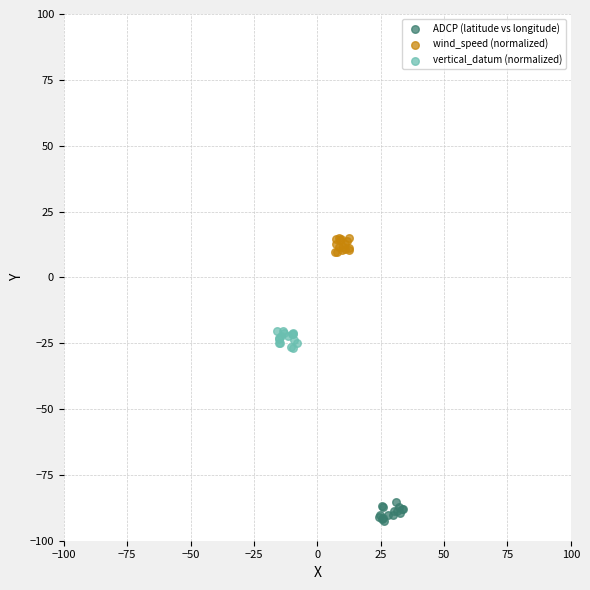

What are all the series names shown in the legend?

ADCP (latitude vs longitude), wind_speed (normalized), vertical_datum (normalized)